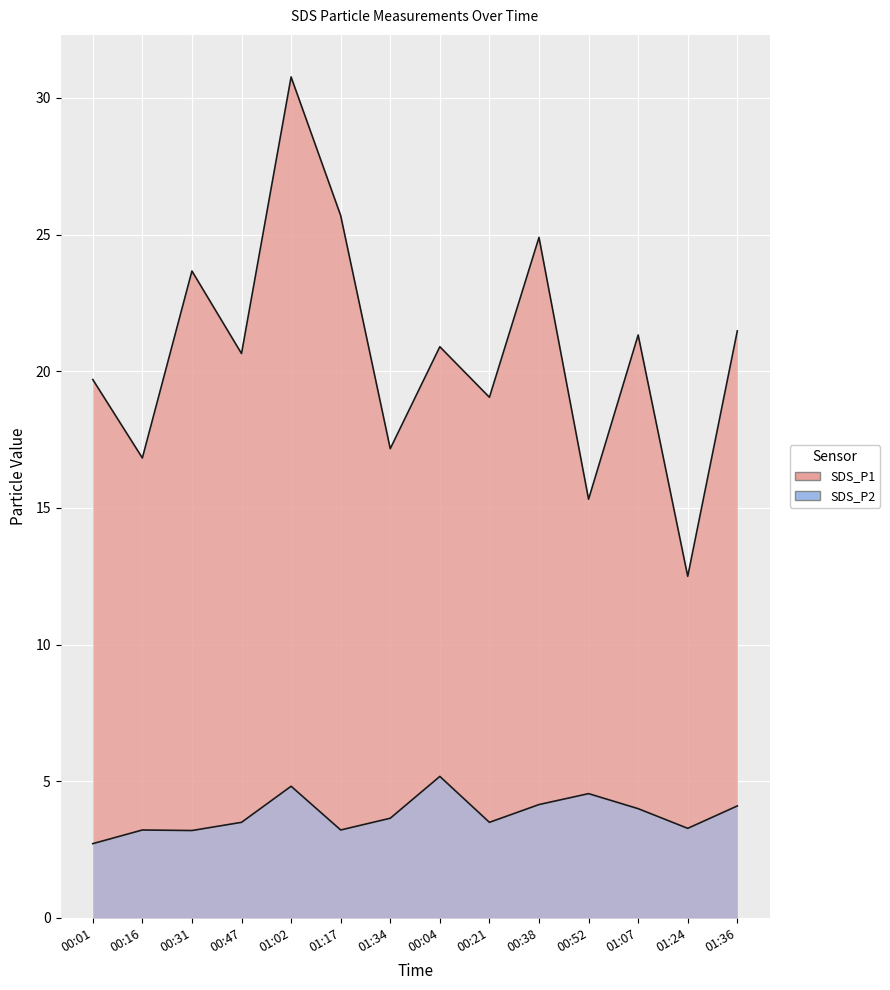

What value does the SDS_P1 series have at 00:04?

20.9